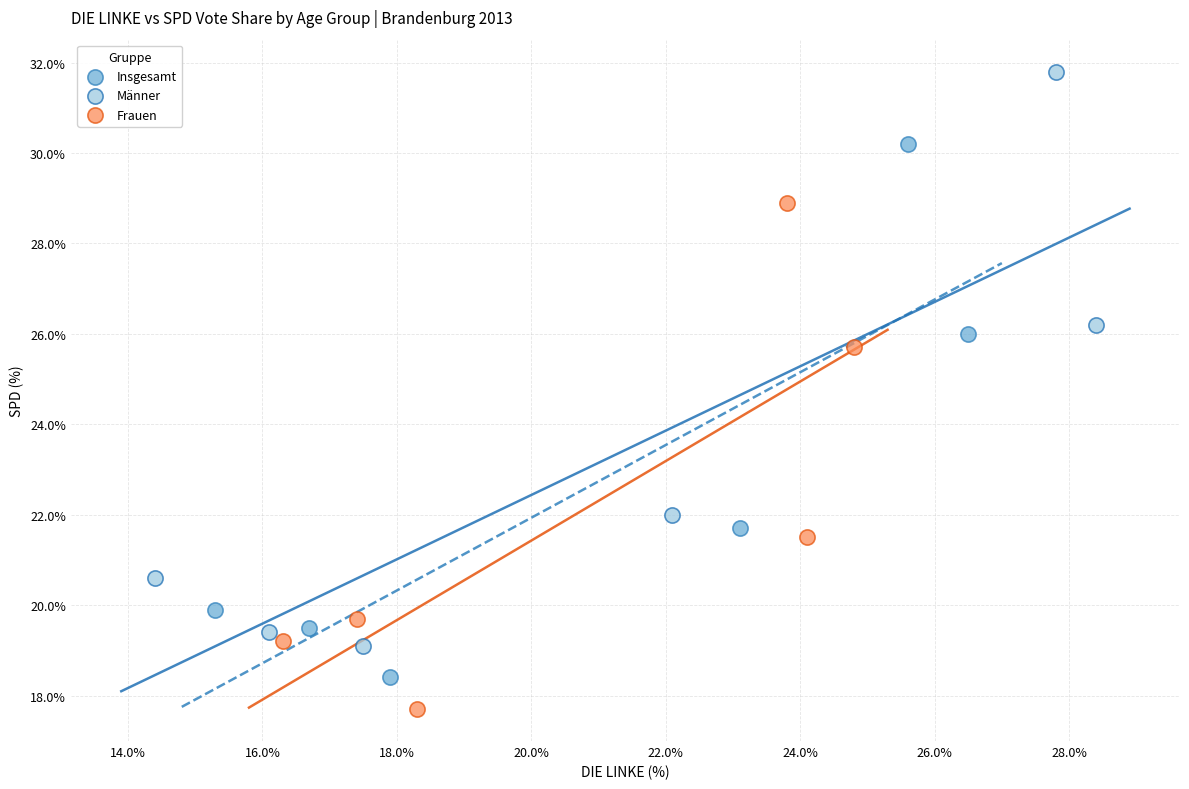

Which series reaches the maximum Y coordinate?

Männer